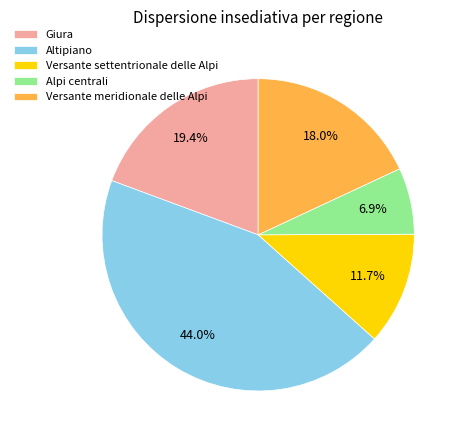

To the nearest percent, what is the difference between the Versante settentrionale delle Alpi and Alpi centrali slice percentages?

5%